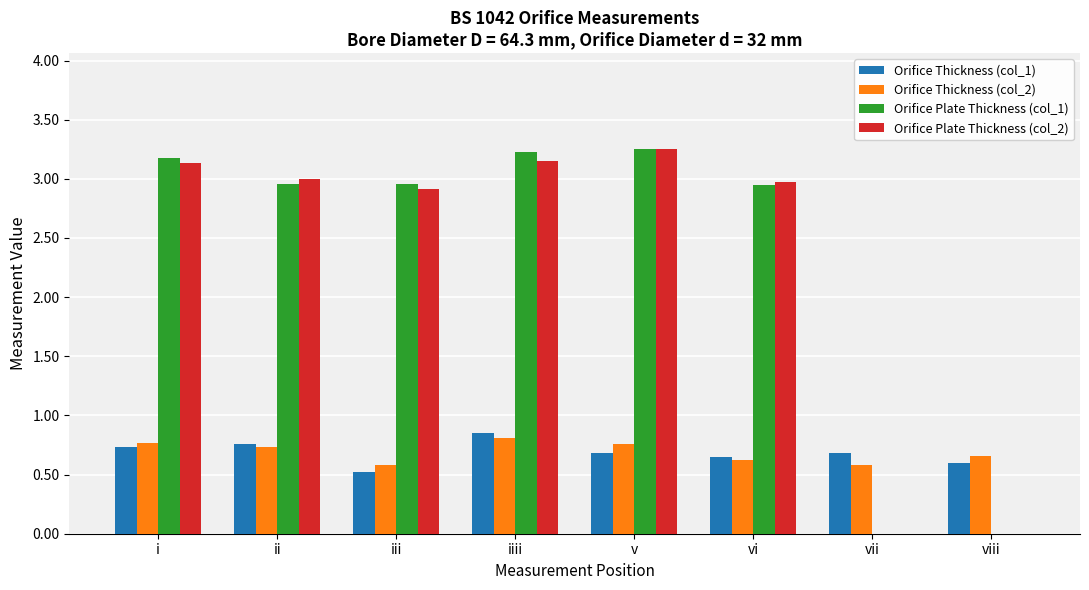

Does the chart contain stacked bars?

No